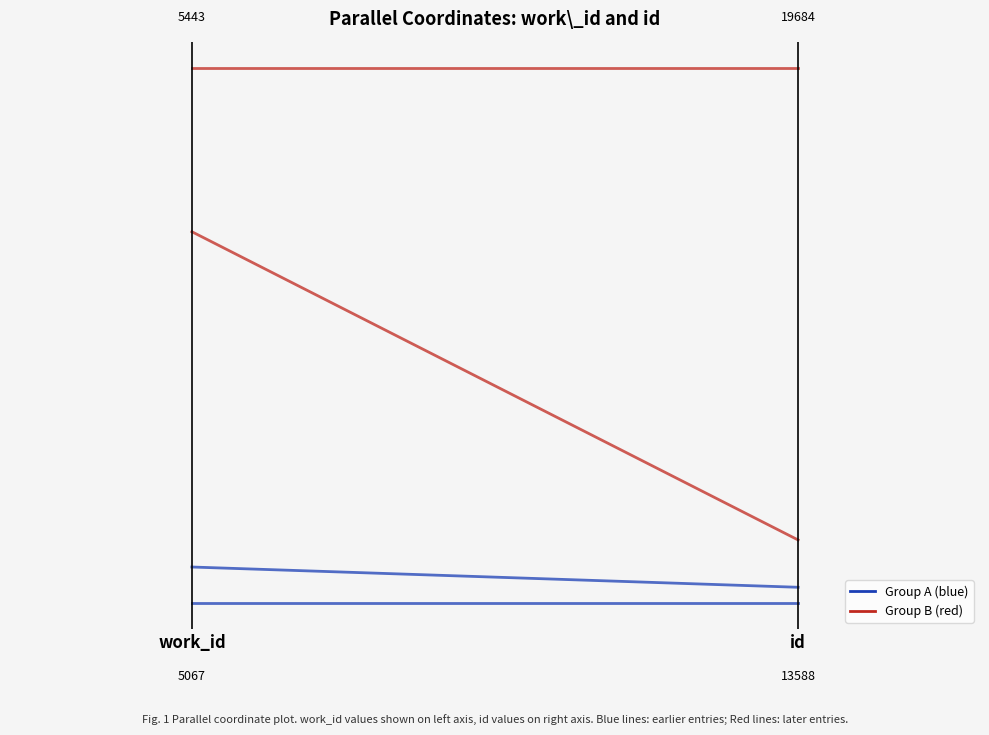

Is the value of work_id=5328 / id=14302 at work_id greater than the value of work_id=5092 / id=13762 at id?

Yes